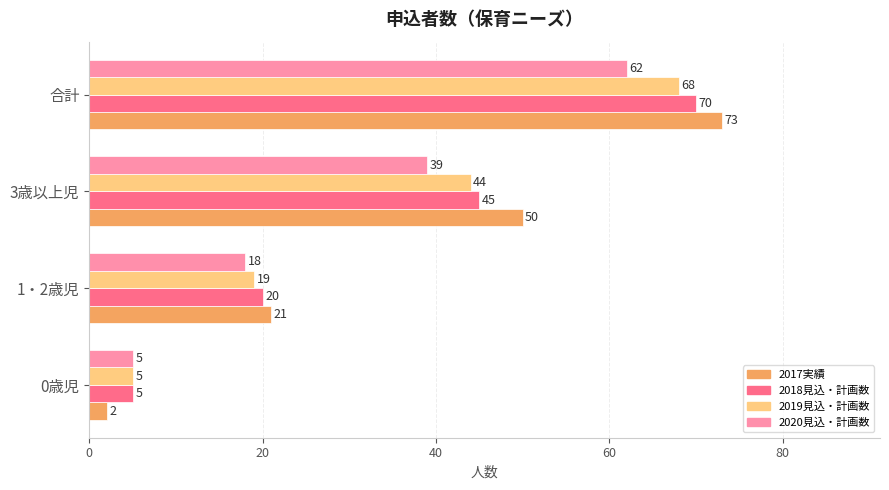

How many categories are shown in the chart?

4